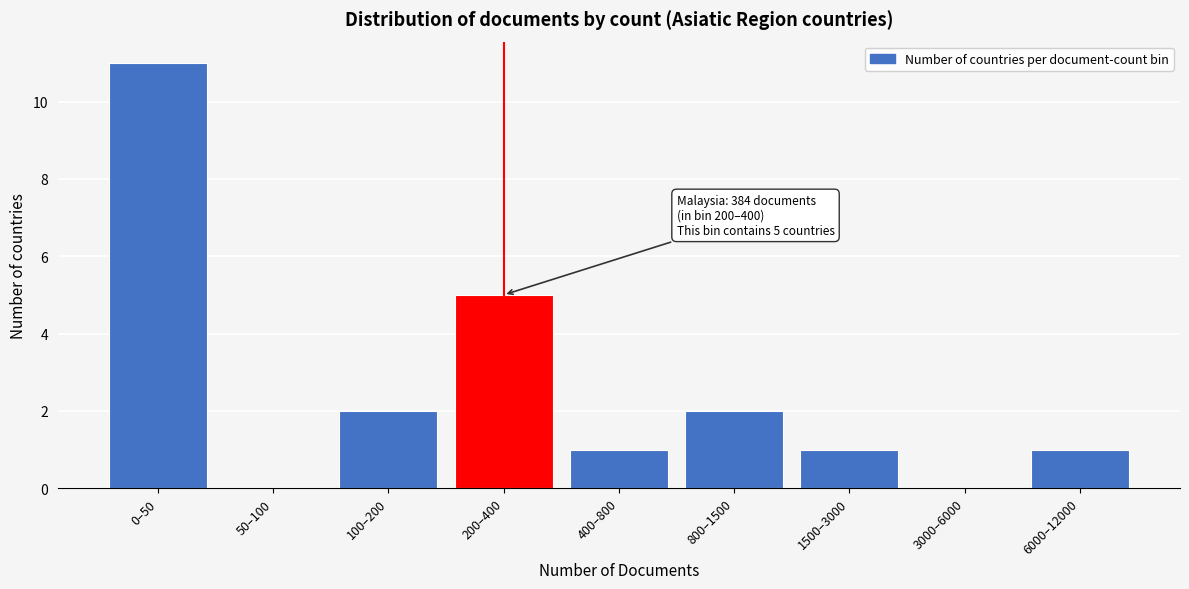

Reading left to right, transcribe all the data shown in this chart.

0–50=11	50–100=0	100–200=2	200–400=5	400–800=1	800–1500=2	1500–3000=1	3000–6000=0	6000–12000=1